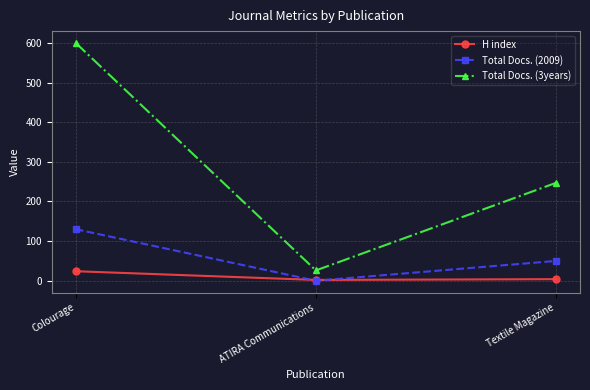

At which label does Total Docs. (3years) reach its minimum?

ATIRA Communications